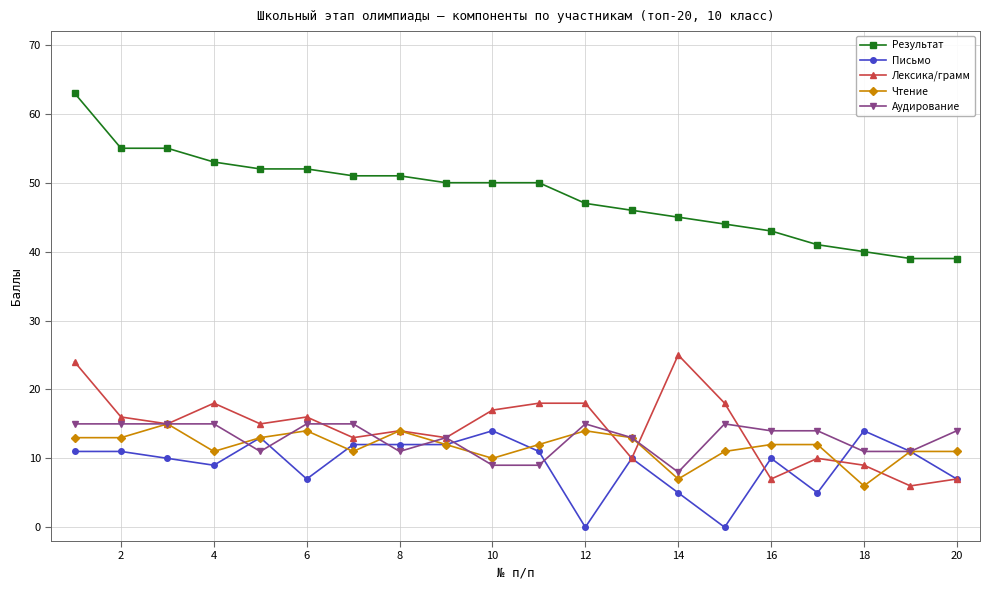

How many series are shown in this chart?

5